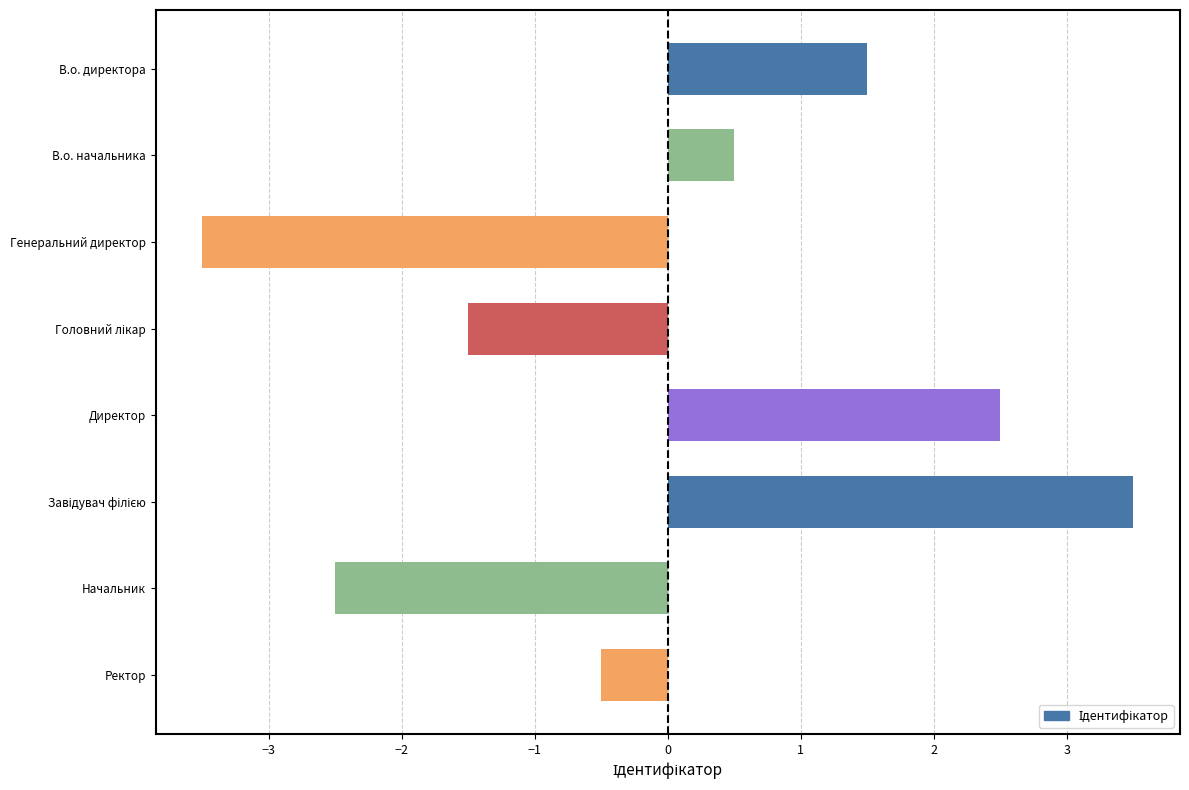

What is the maximum value shown in the chart?

3.5